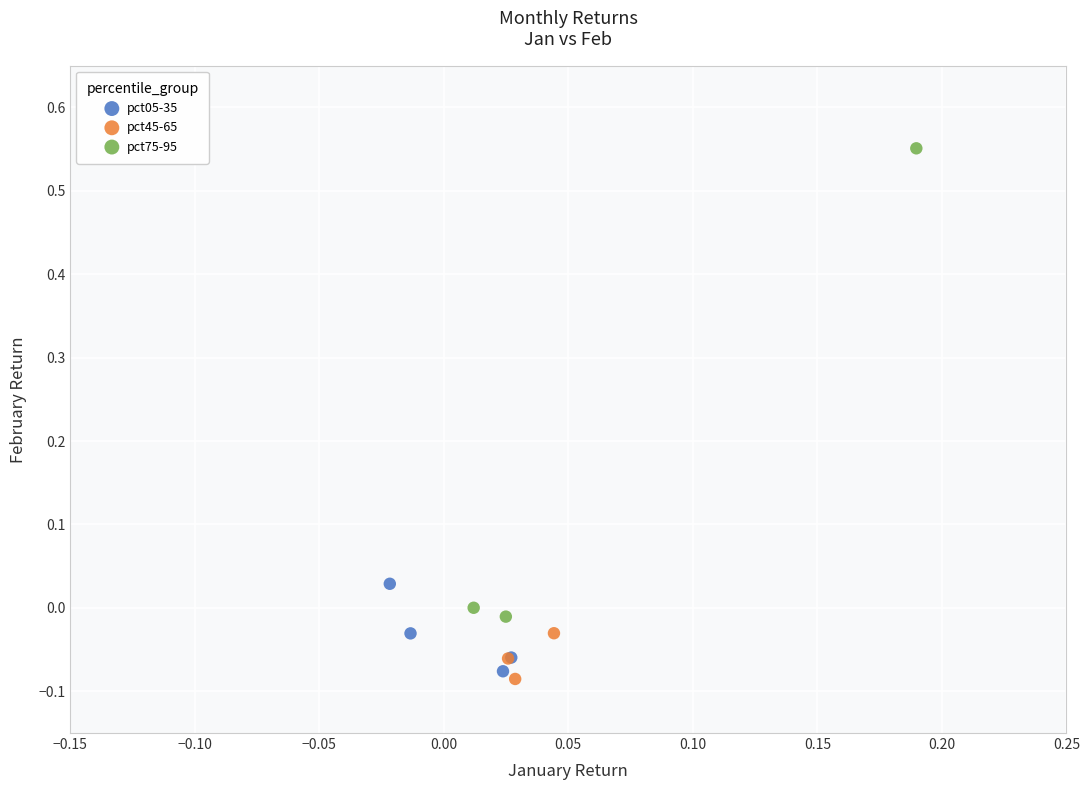

Which series reaches the maximum Y coordinate?

pct75-95